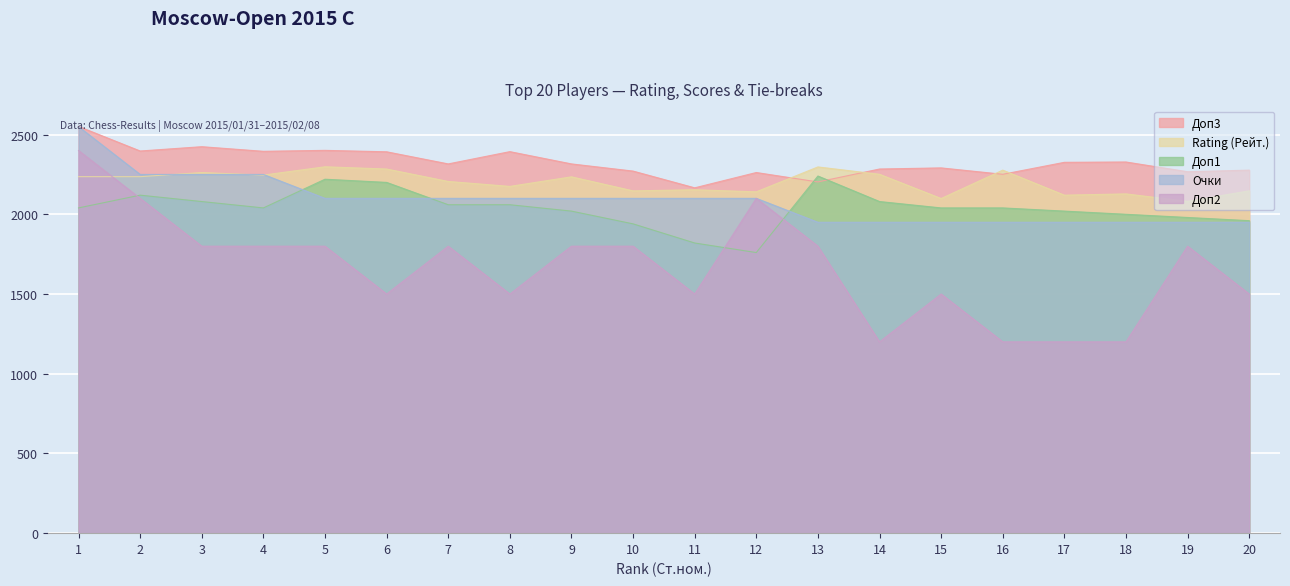

What is the lowest value of the Rating (Рейт.) series?

2081